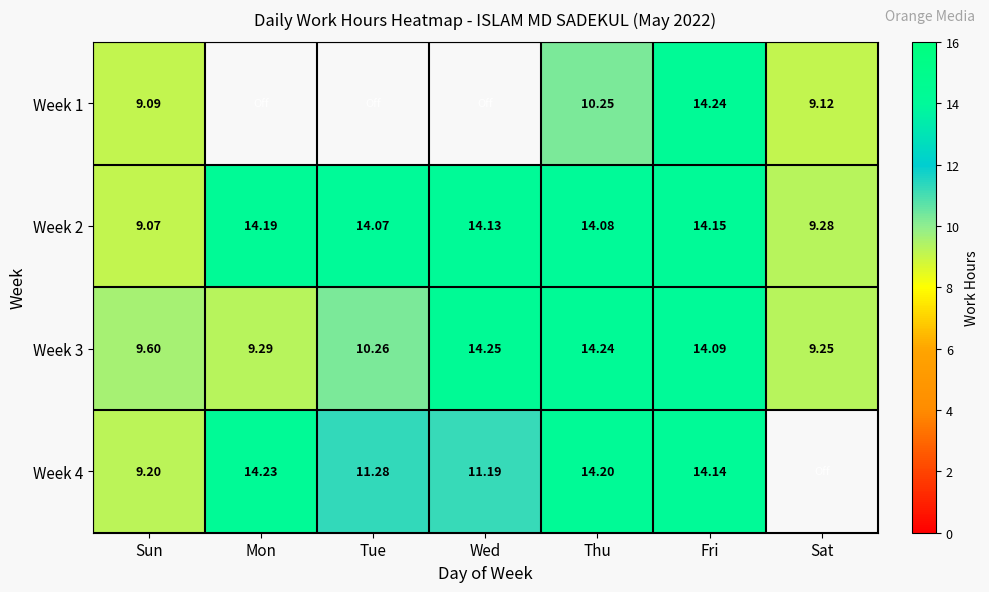

True or false: Week 1 has a value of 2.3 at Sat.

False